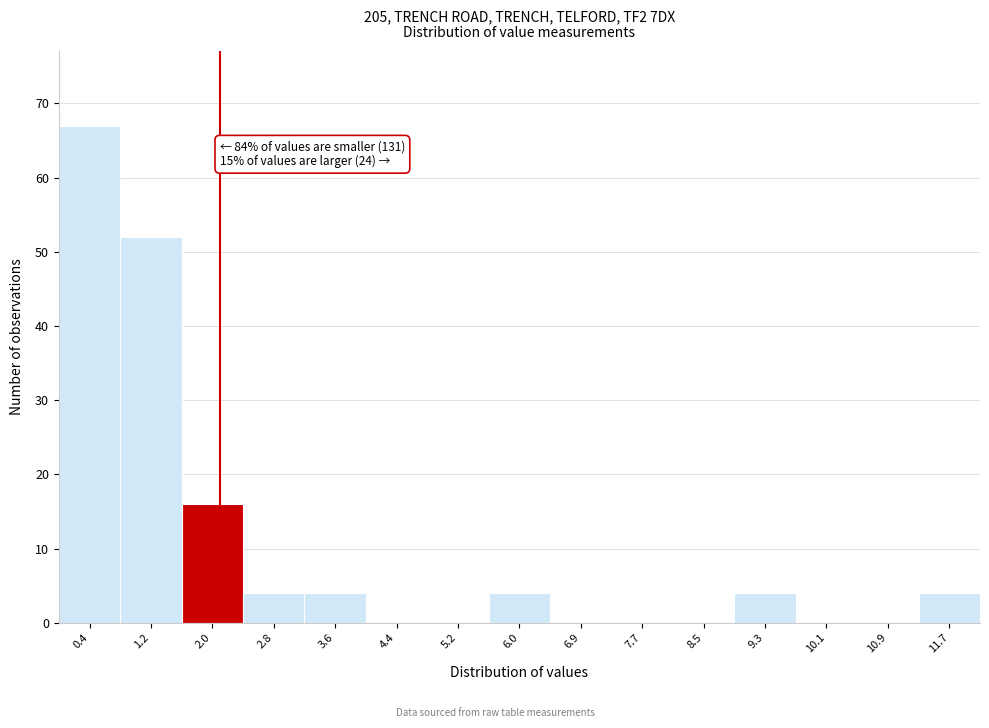

Reading left to right, what are all the values shown in this chart?

0.4=67	1.2=52	2.0=16	2.8=4	3.6=4	4.4=0	5.2=0	6.0=4	6.9=0	7.7=0	8.5=0	9.3=4	10.1=0	10.9=0	11.7=4